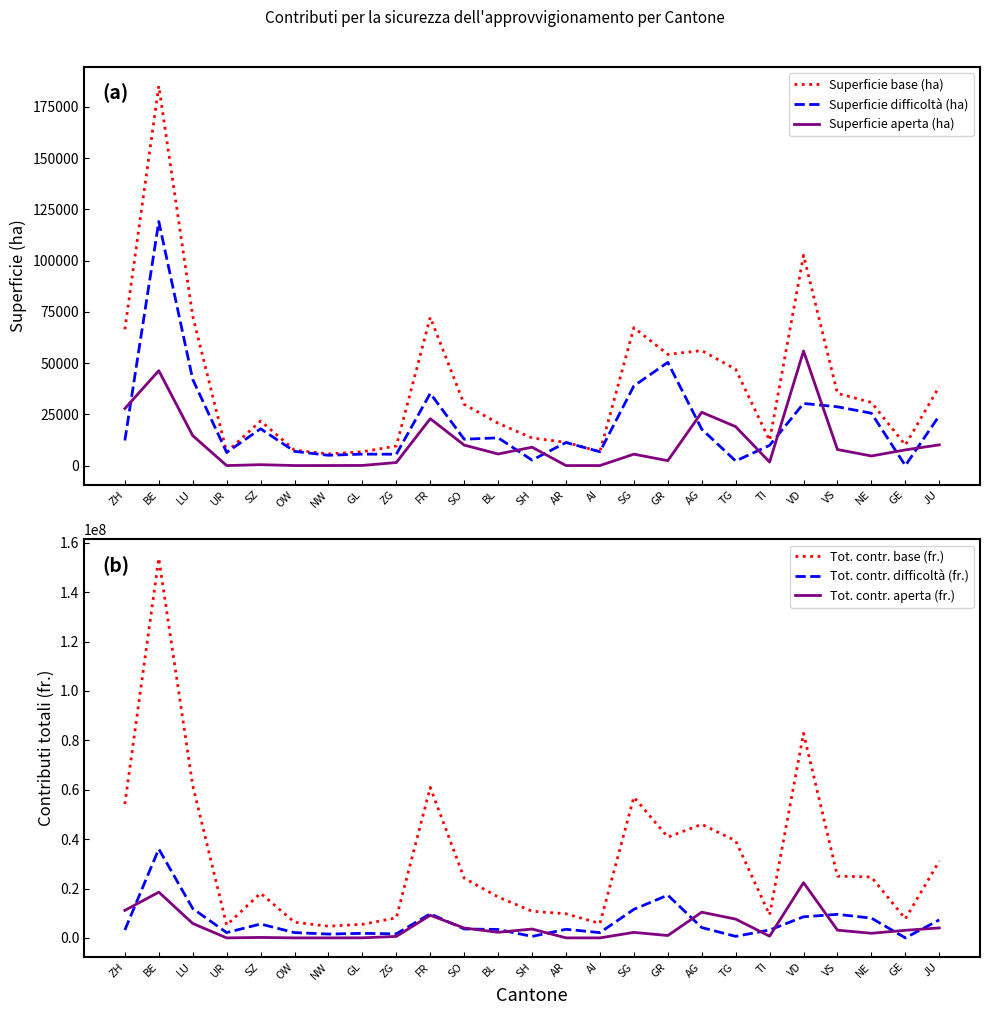

True or false: Tot. contr. aperta (fr.) and Superficie difficoltà (ha) intersect in this chart.

True